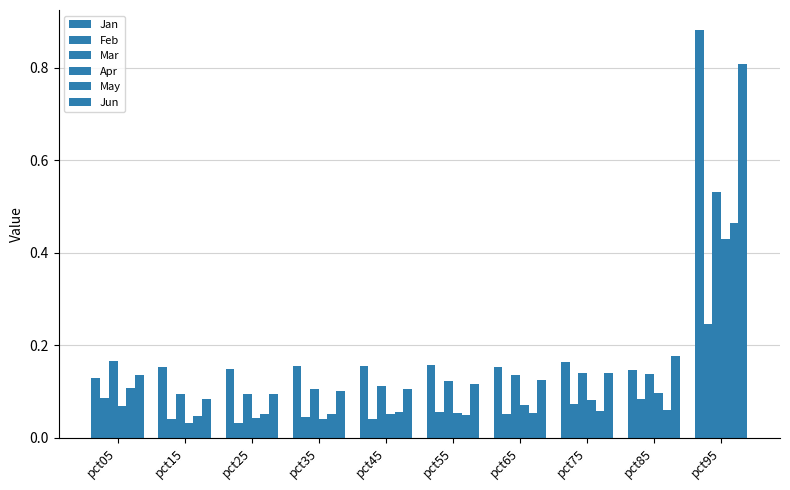

Rank the series by their maximum value, from lowest to highest.

Feb, Apr, May, Mar, Jun, Jan